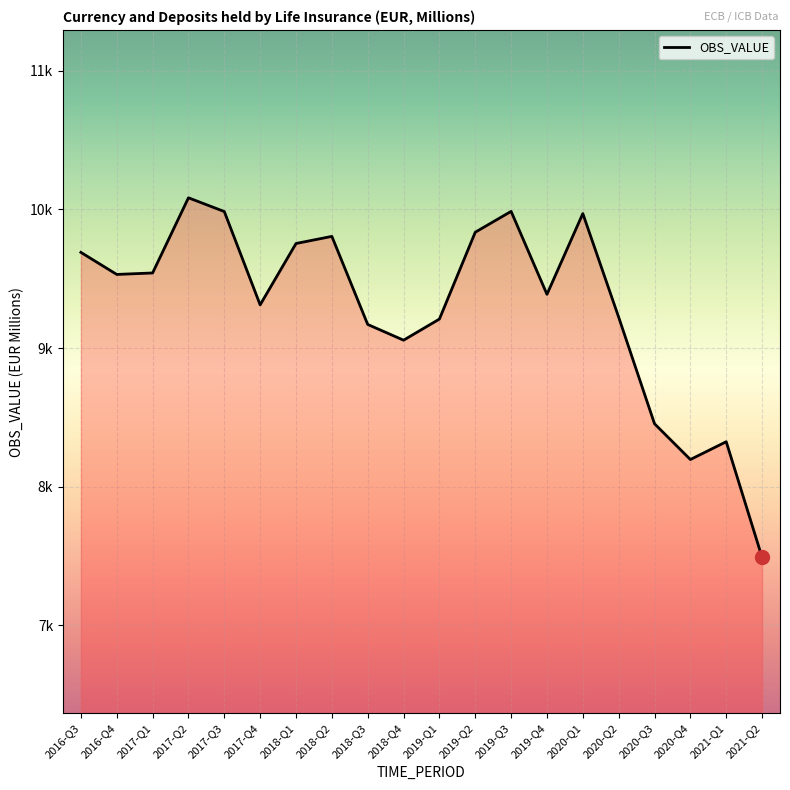

Does the chart have visible grid lines?

Yes